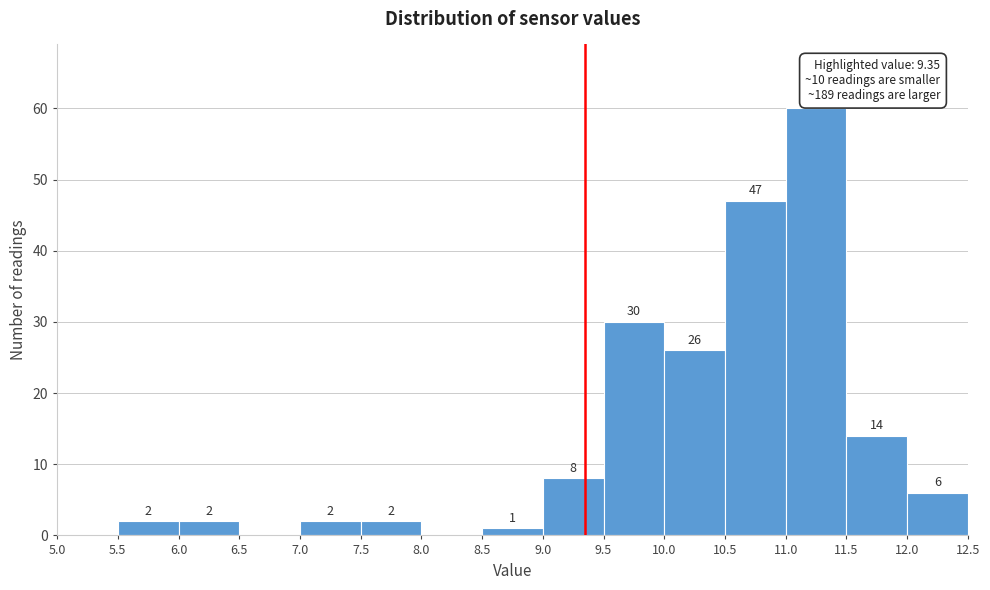

Which range on the x-axis has the tallest bar?

11.0 to 11.5